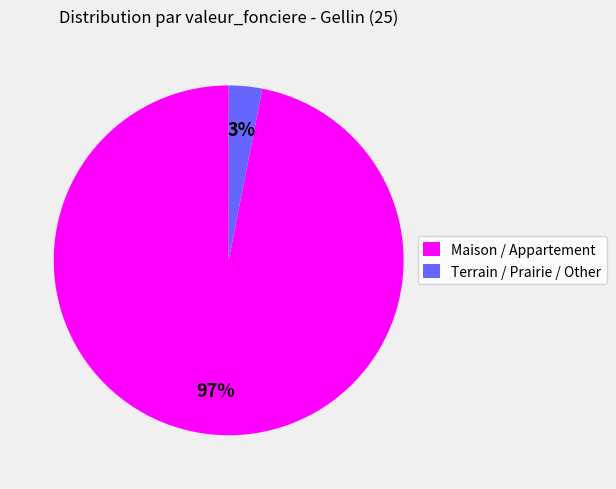

Is it true that Terrain / Prairie / Other is 10% of the pie?

False